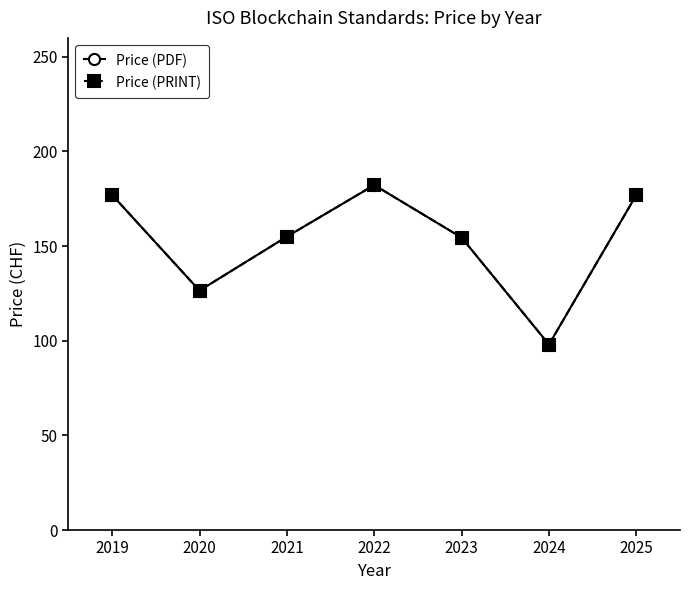

Which category has the lowest value in the Price (PDF) series?

2024